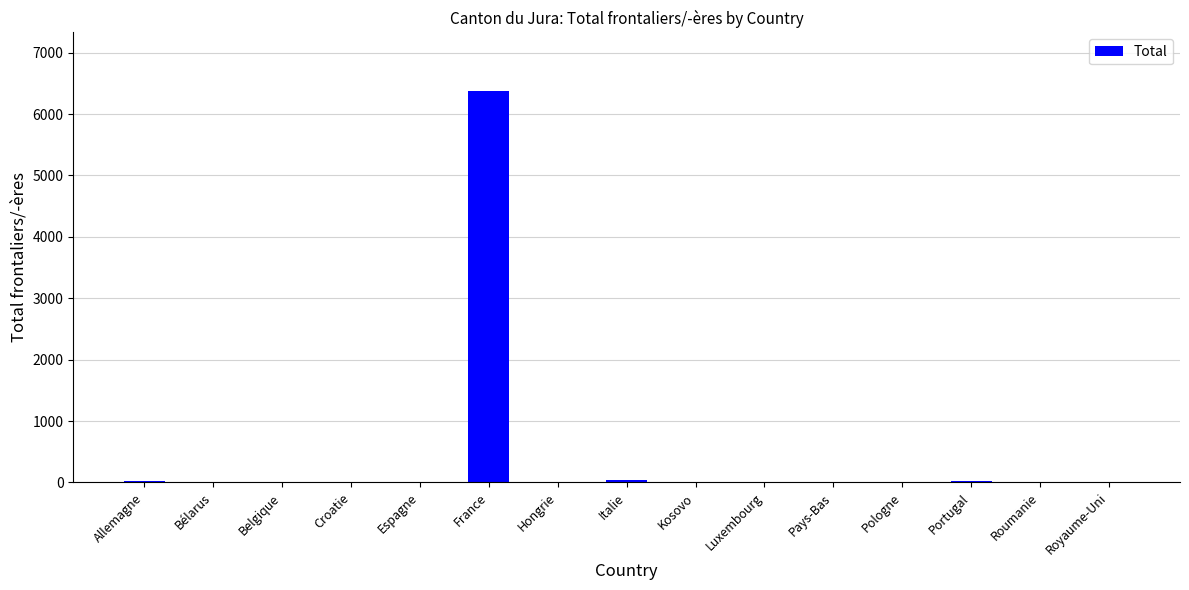

What is the sum of all values?

6474